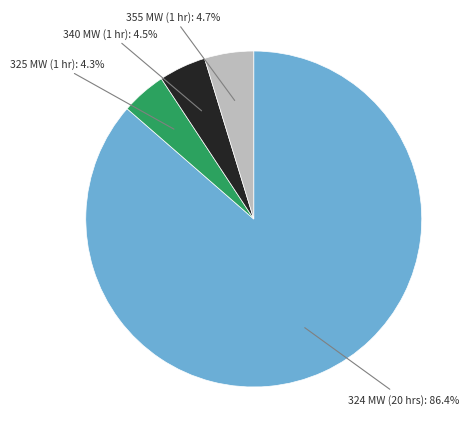

Does any single category account for the majority?

Yes